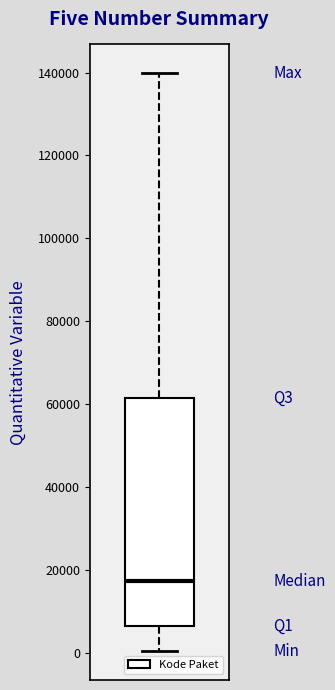

Transcribe this box plot: give where the median line is, the range the box spans, and where the two whiskers end, as read against the y-axis. The values are not printed on the chart, so give them approximately, as read against the axis.

median 18000, box 6000 to 62000, whiskers 0 to 140000